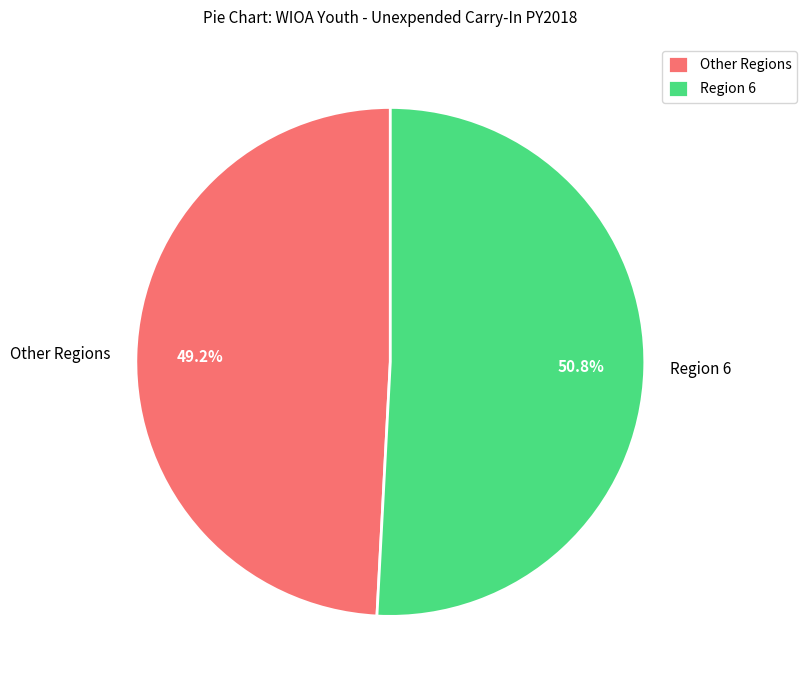

To the nearest percent, what is the difference between the largest and smallest slice percentages?

2%